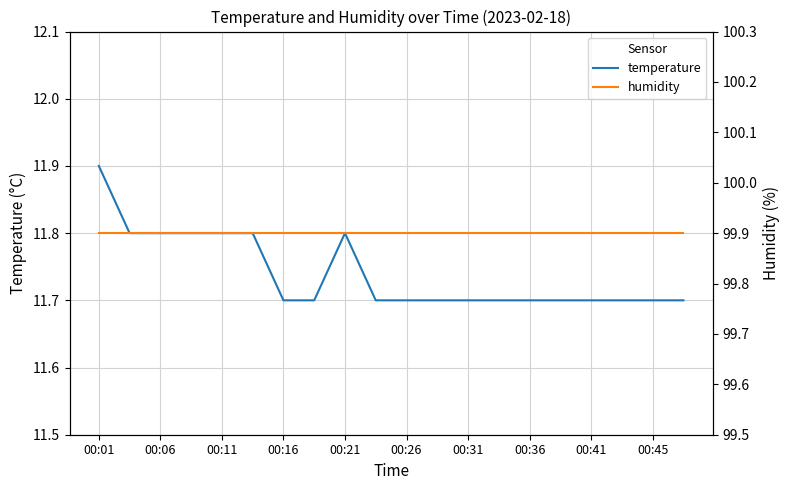

At which category is the sum across all series the highest?

00:01